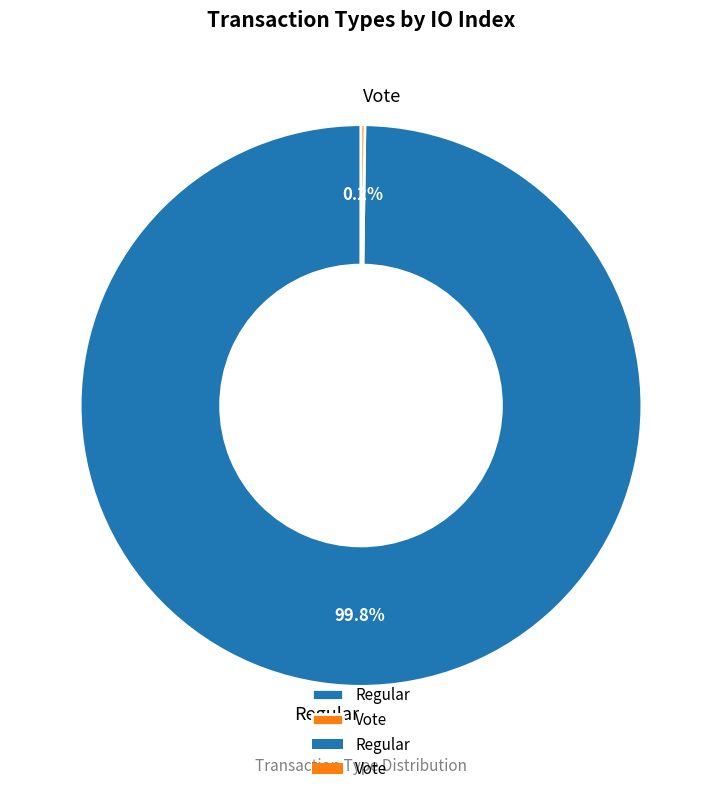

What is the largest slice in the pie chart?

Regular